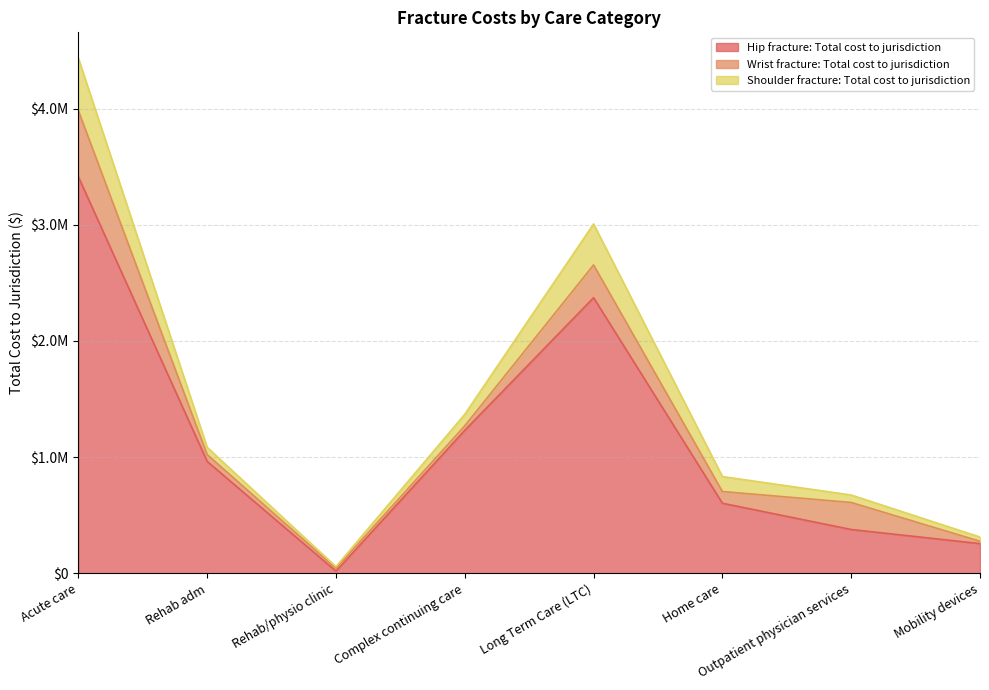

What is the difference between the highest and lowest values at Acute care?

2962680.0